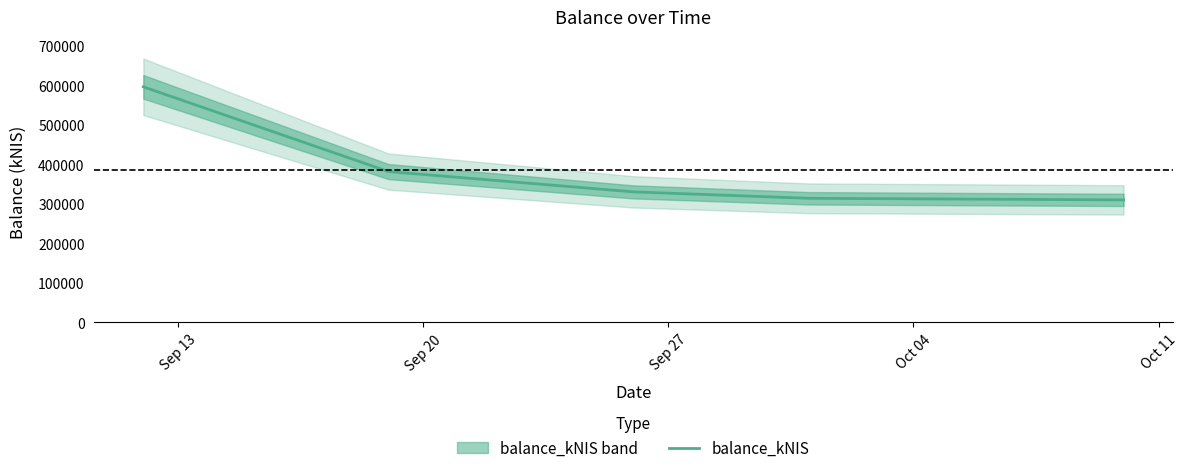

Is it true that the value at Oct 04 is 313705.7?

True